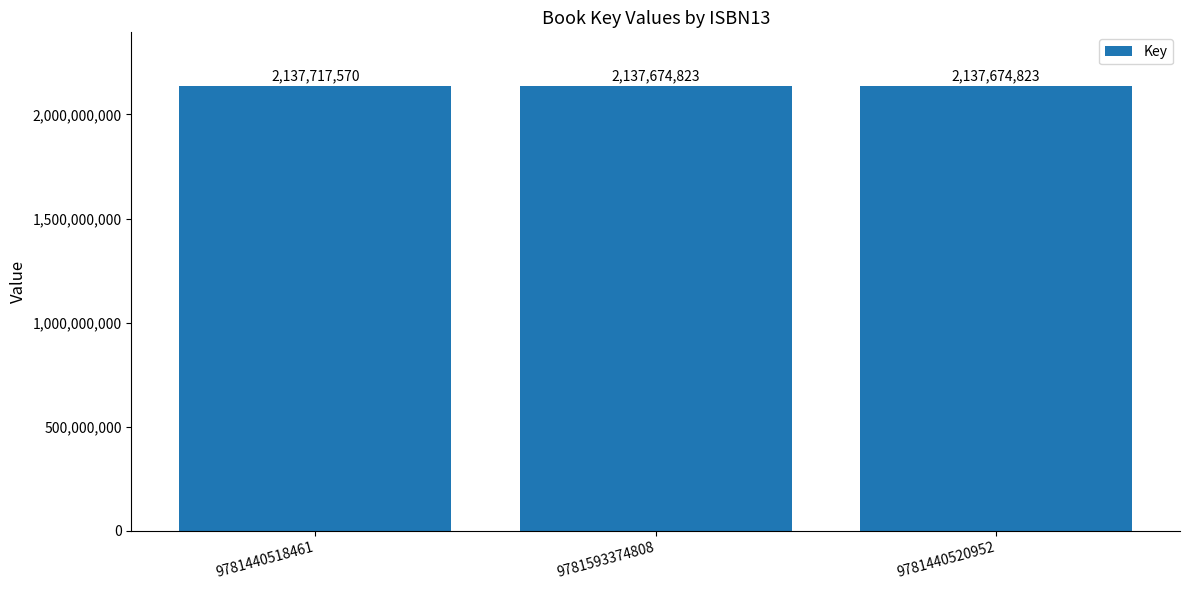

What is the value of the 2nd bar from the left?

2137674823